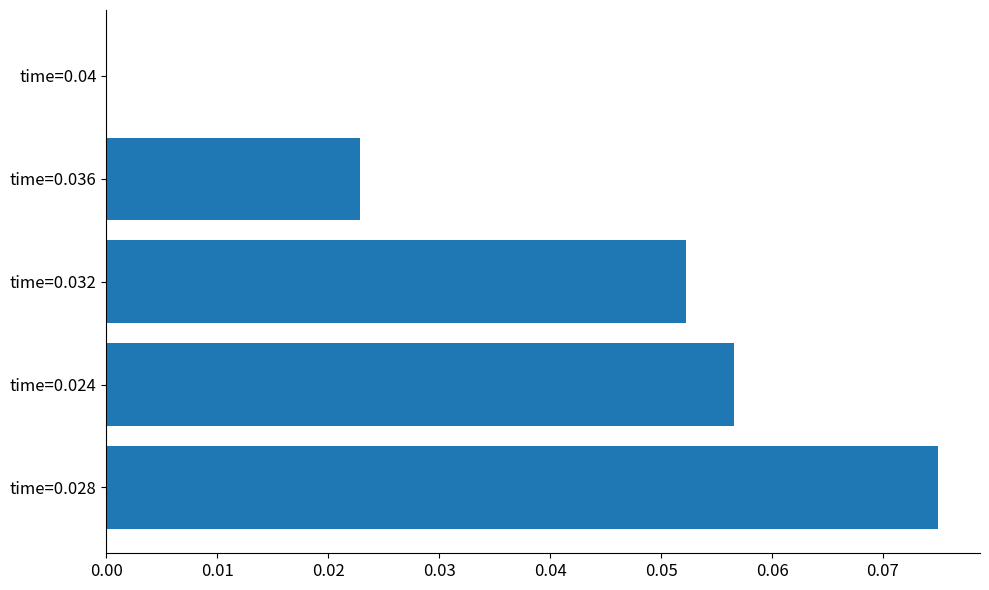

At which category does the chart reach its peak across all series?

time=0.028